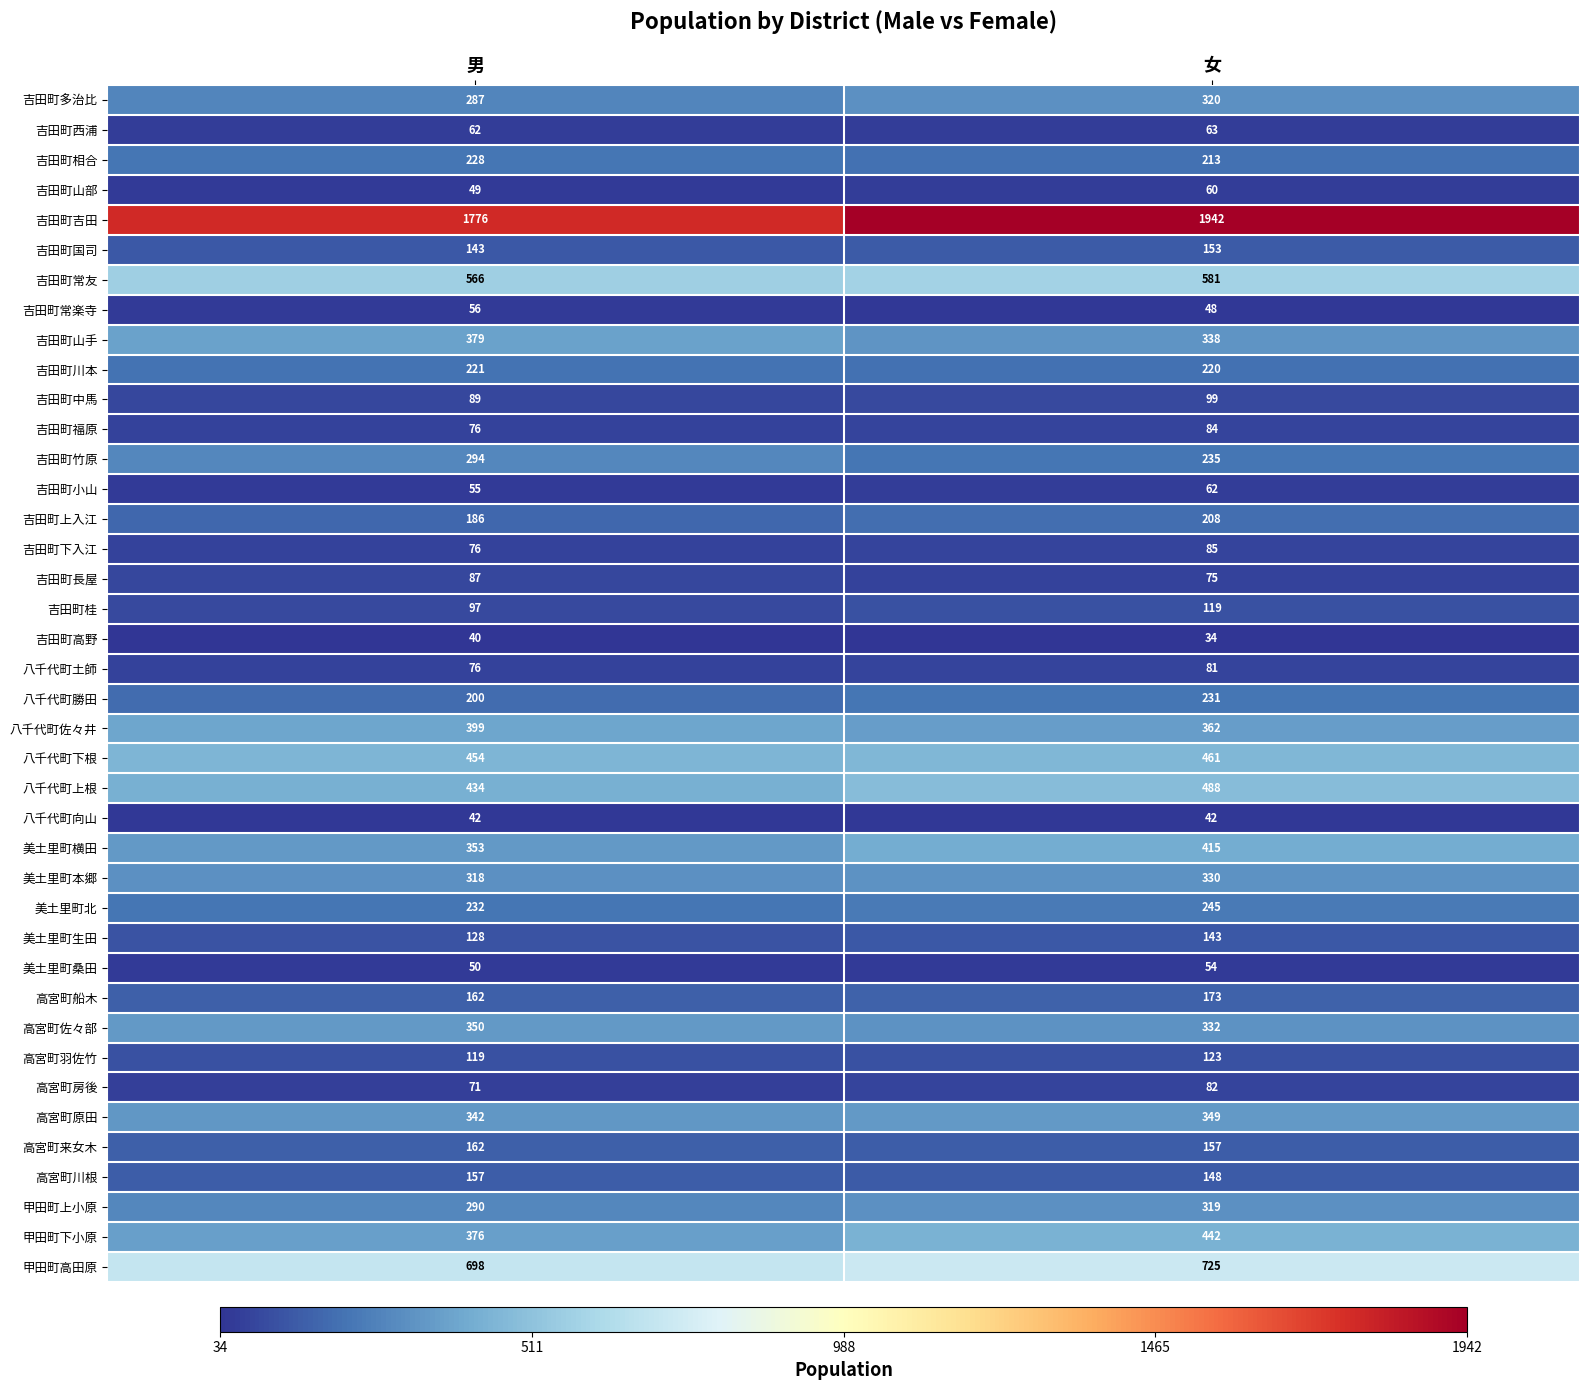

Which category has the lowest value across all series?

女